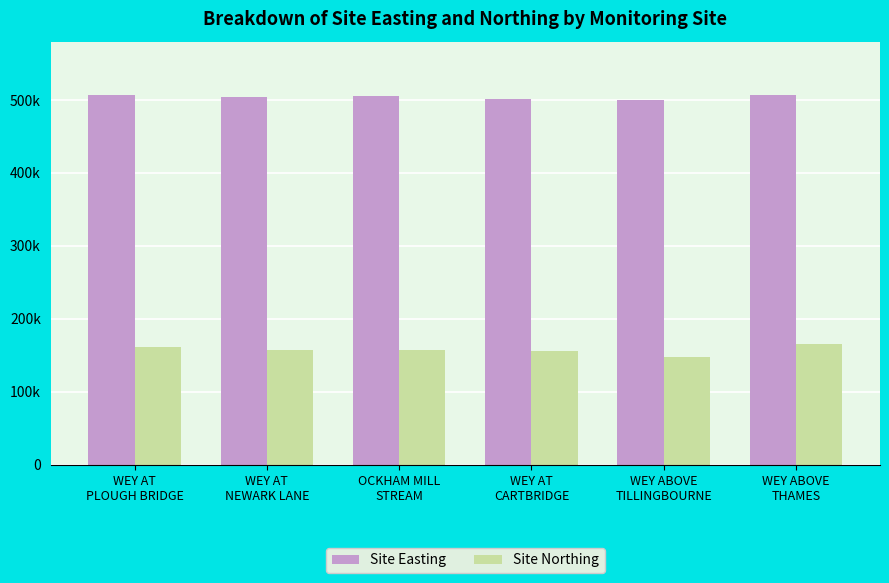

What are all the series names shown in the legend?

Site Easting, Site Northing